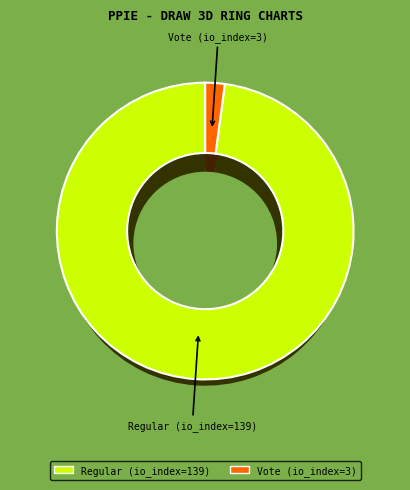

Does Regular (io_index=139) represent more than half of the total?

Yes